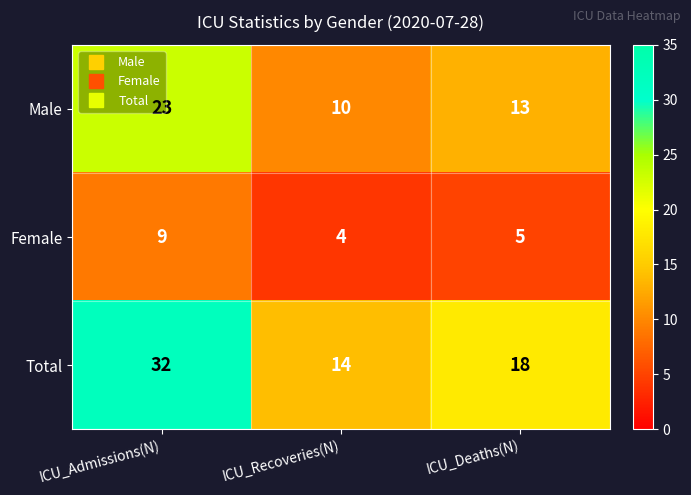

What is the difference between the maximum and second lowest values in the Female series?

4